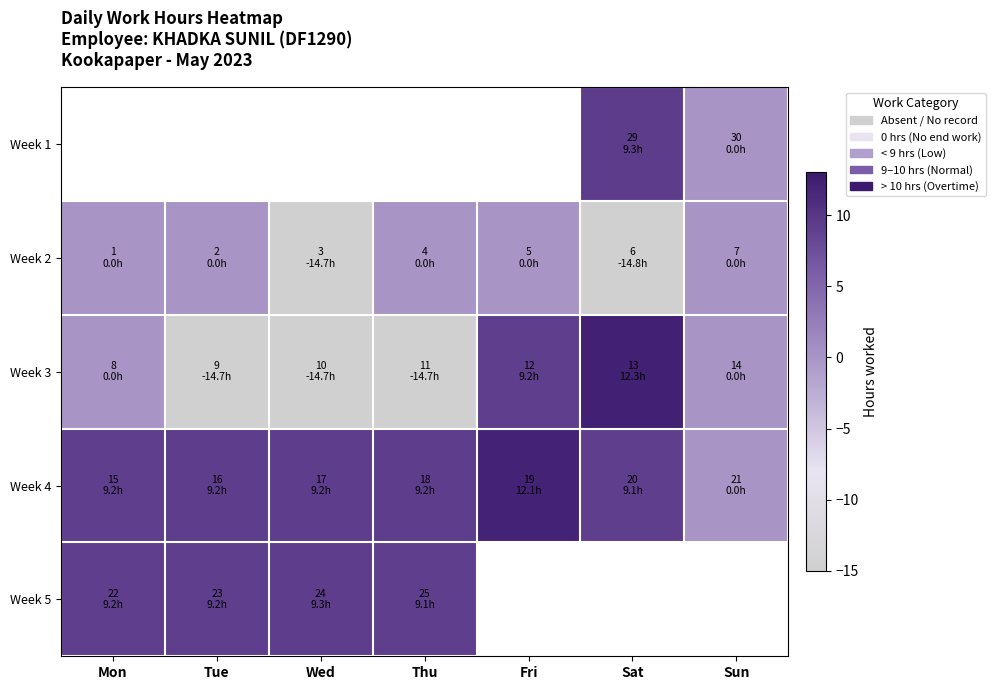

Which series has the widest spread of values?

Week 3